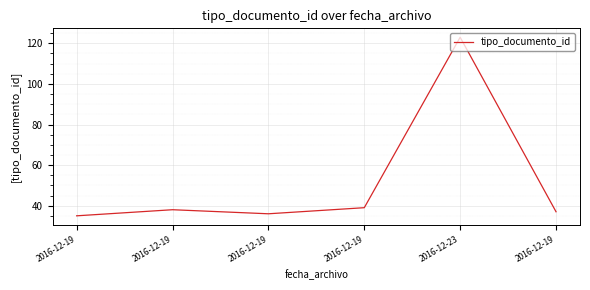

The chart shows a value of 35 at 2016-12-19. True or false?

True